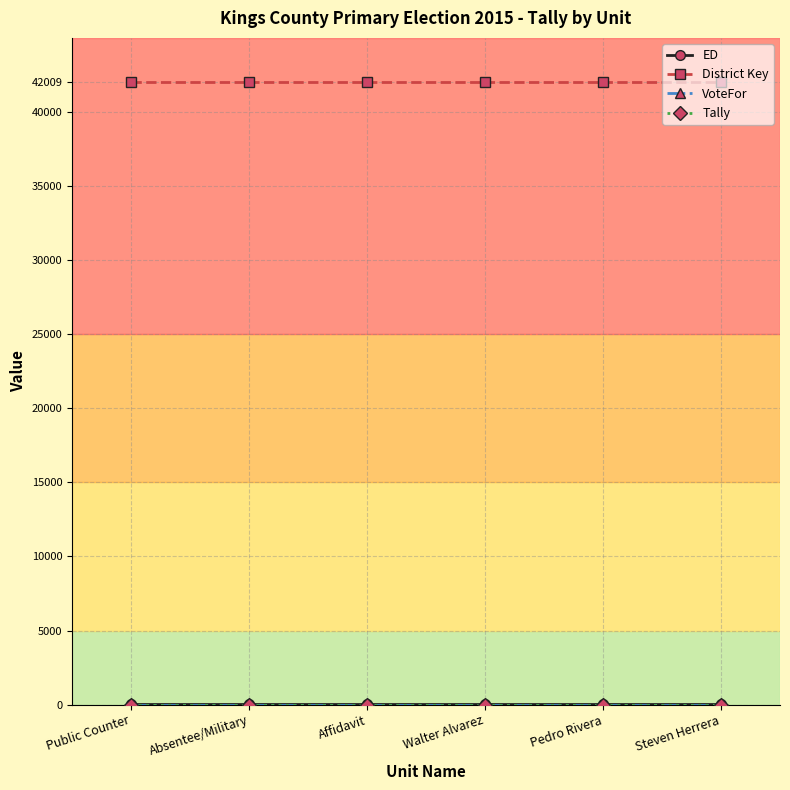

What is the spread (max minus min) of values at Pedro Rivera?

42009